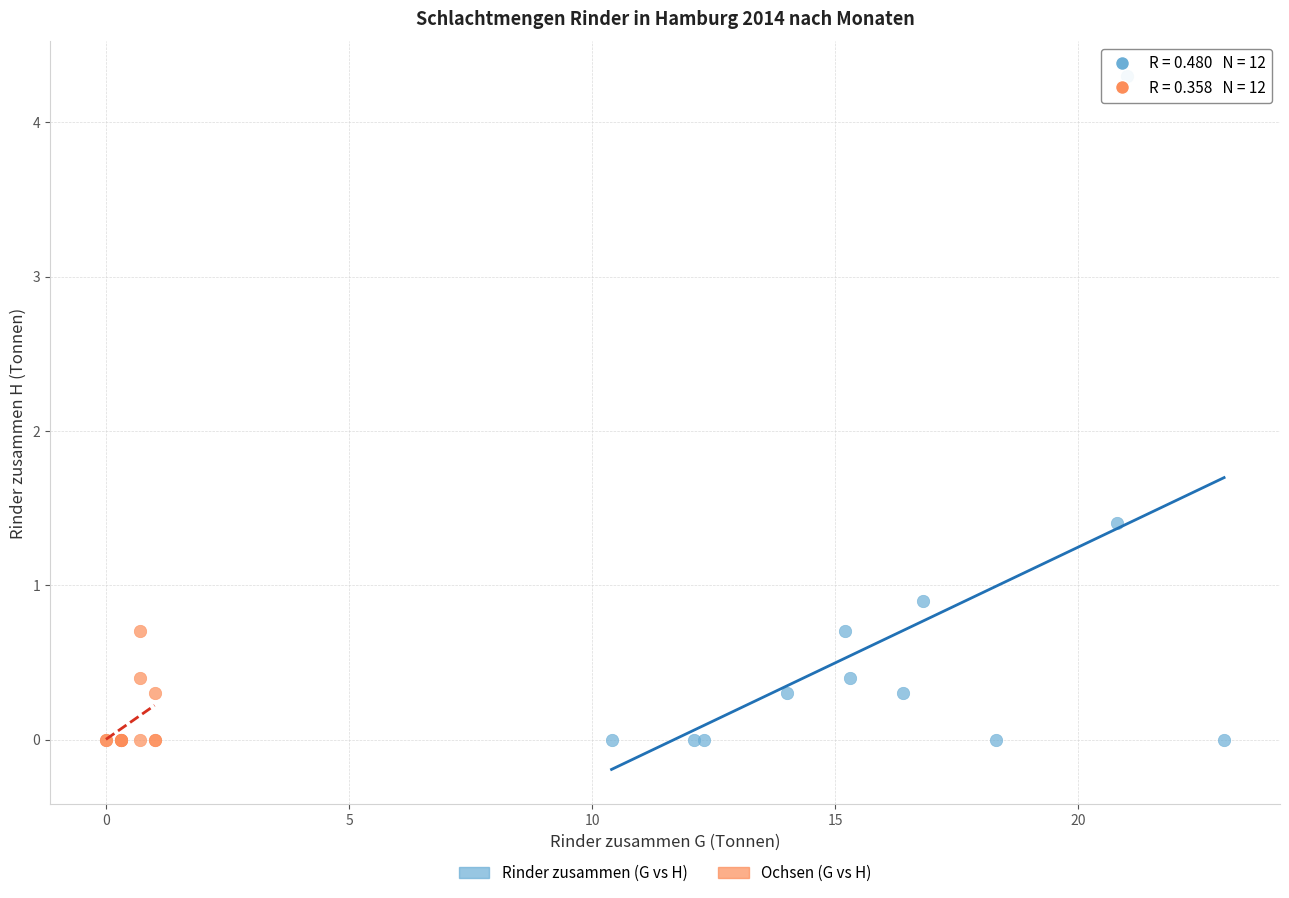

Which series contains the highest Y value?

Rinder zusammen (G vs H)